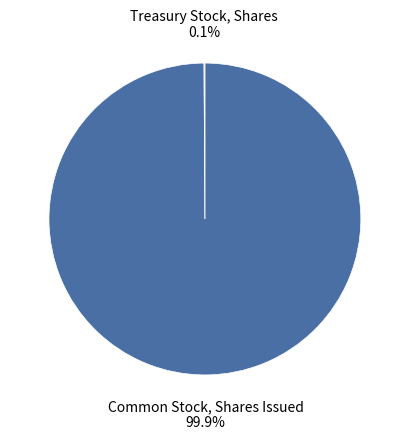

Is there any slice that represents more than half of the pie?

Yes